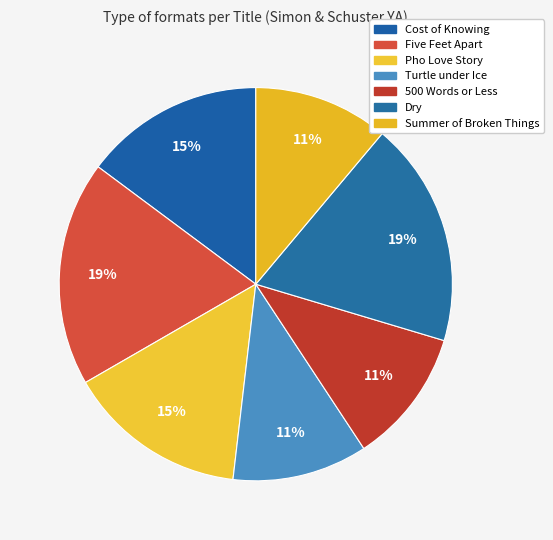

Which category has the biggest portion of the pie?

Five Feet Apart